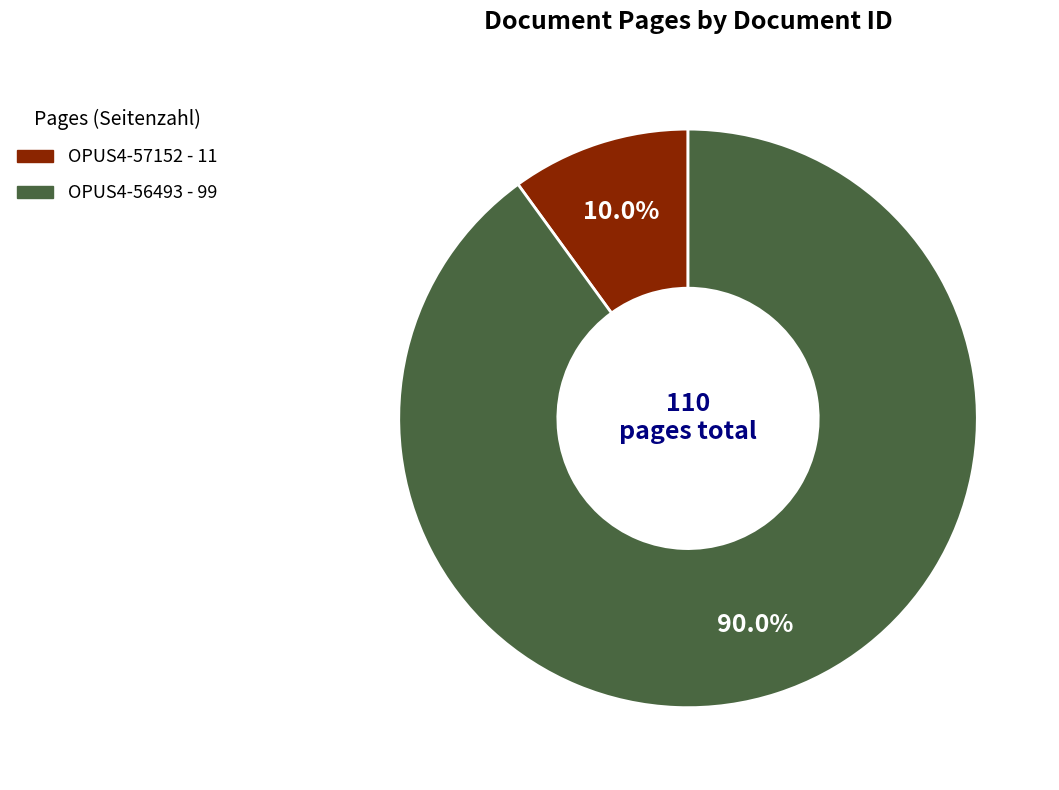

Which category has the biggest portion of the pie?

OPUS4-56493